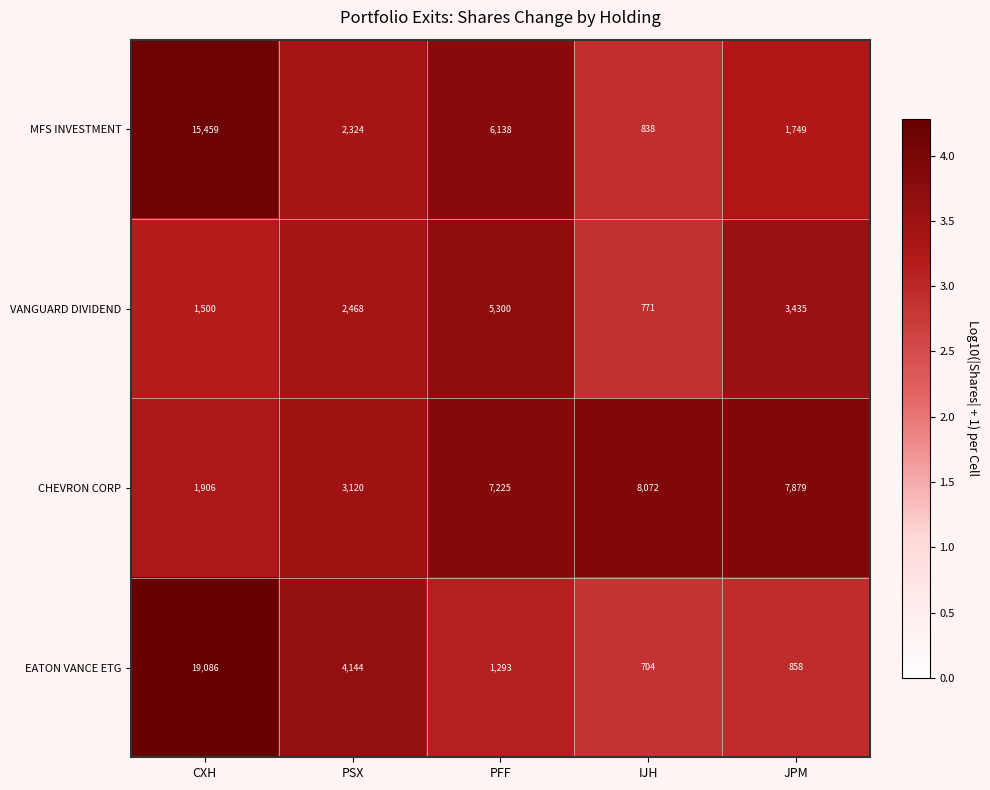

Read the MFS INVESTMENT value at JPM, to the nearest 10.

1750